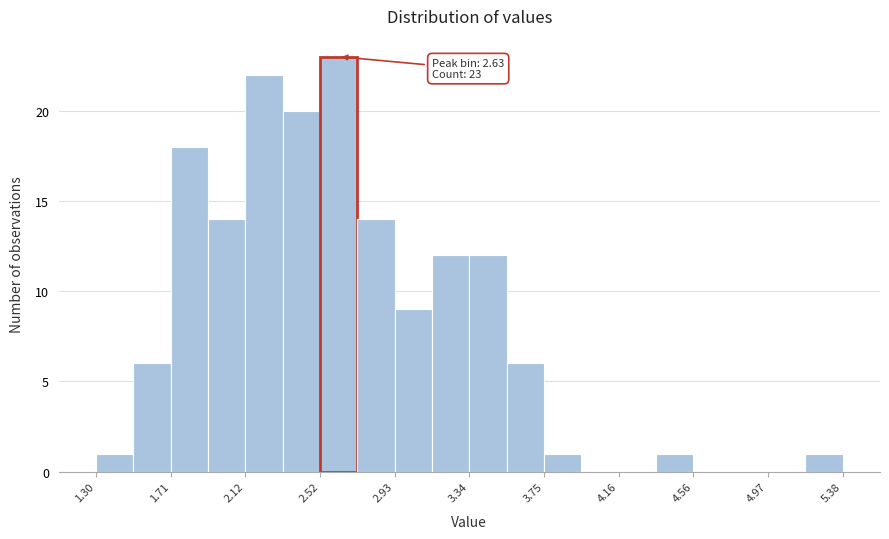

Over which range of the x-axis is the bar tallest?

2.50 to 2.75